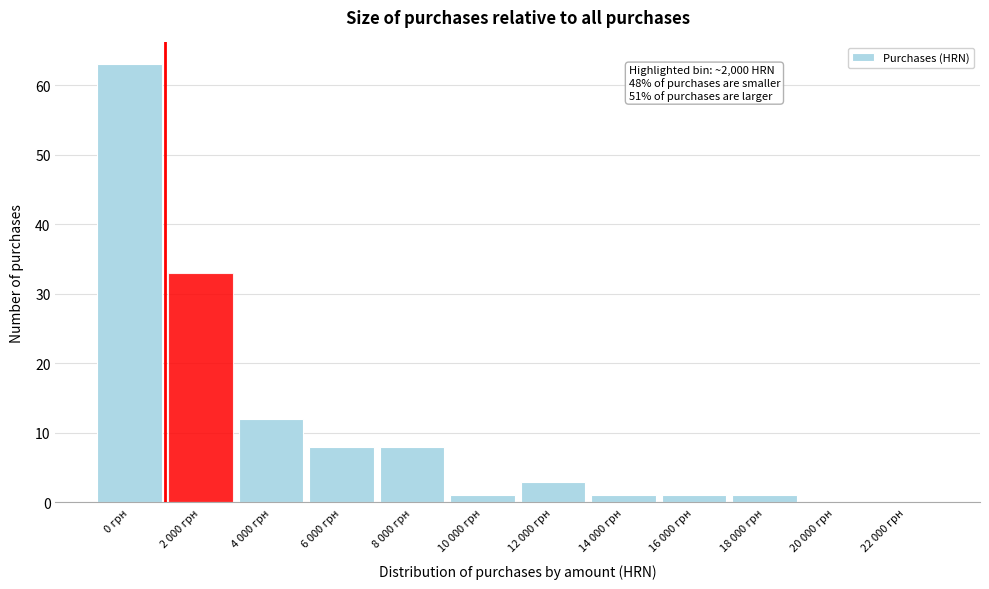

Reading right to left, extract all data points from this chart.

22 000 грн=0	20 000 грн=0	18 000 грн=1	16 000 грн=1	14 000 грн=1	12 000 грн=3	10 000 грн=1	8 000 грн=8	6 000 грн=8	4 000 грн=12	2 000 грн=33	0 грн=63